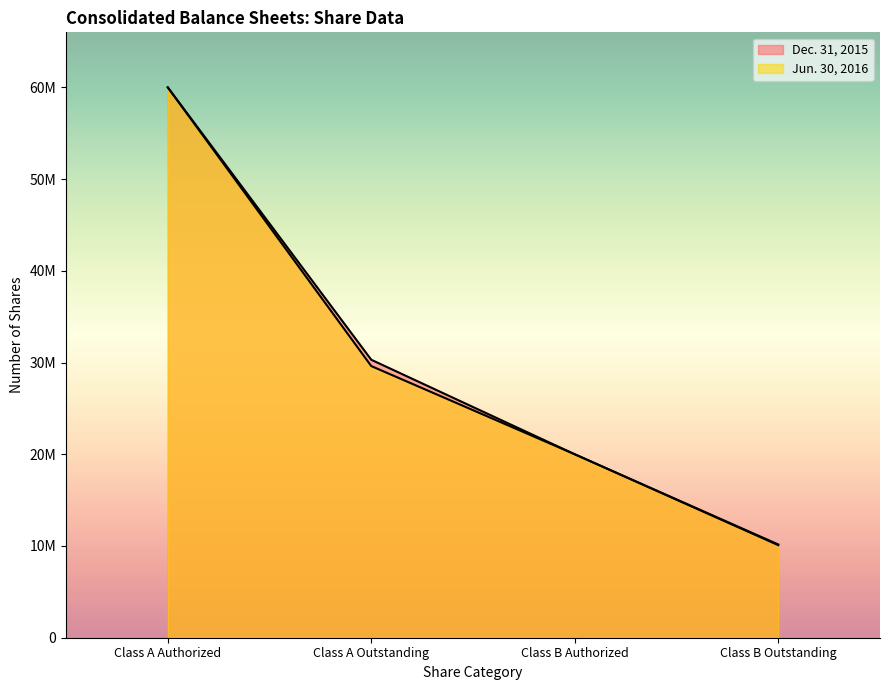

What is the total value across all series at Class B Outstanding?

20260619